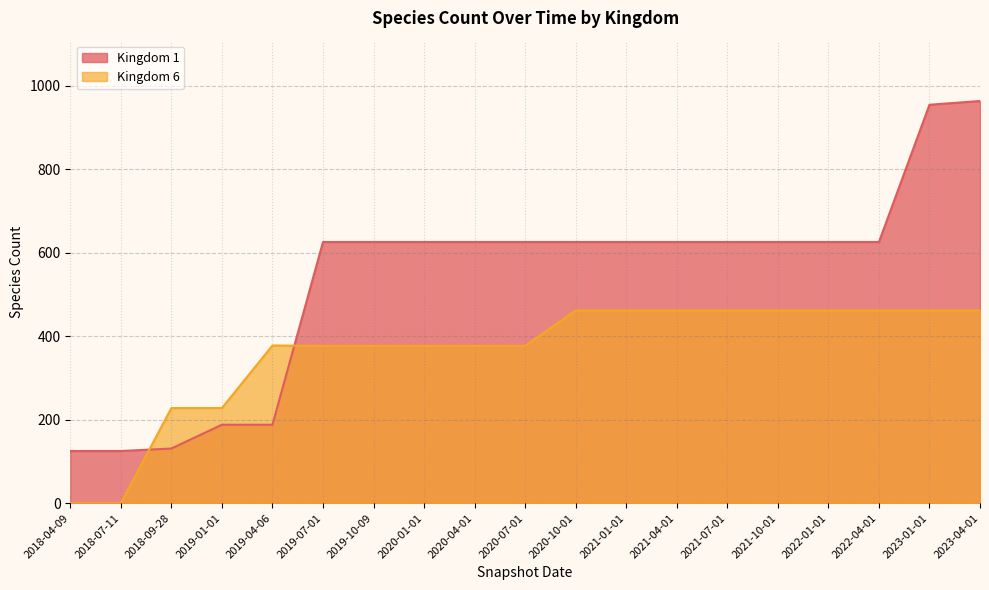

Where does the Kingdom 6 series first go above 378?

2020-10-01